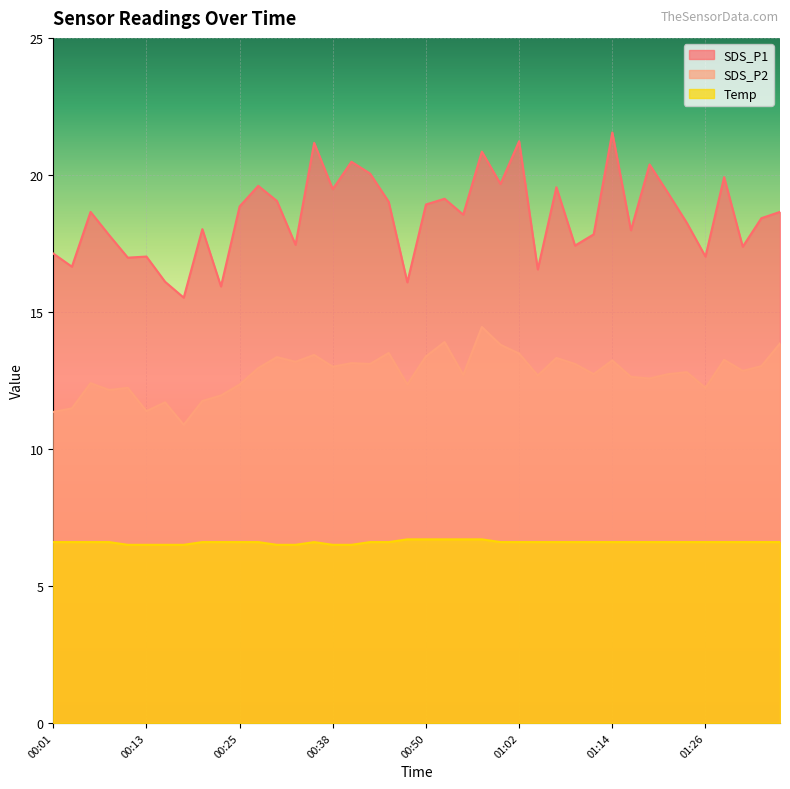

How many lines are shown in the chart?

3